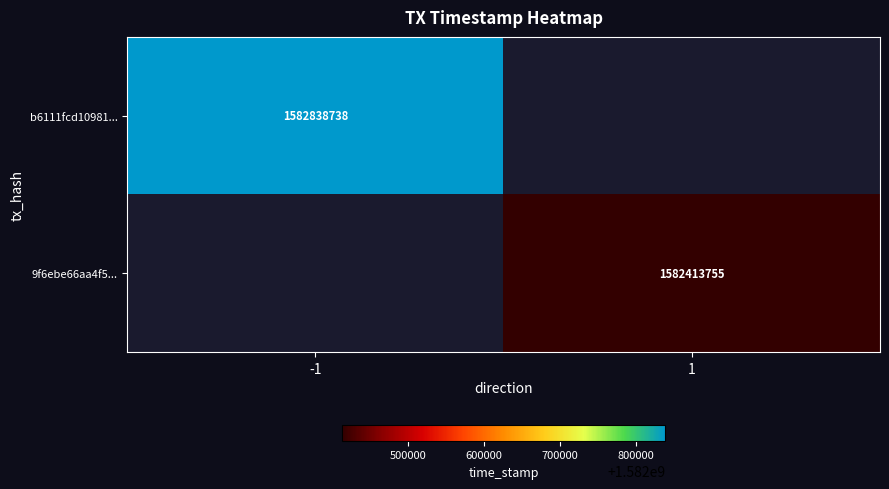

True or false: b6111fcd10981... has a value of 2278092632 at -1.

False